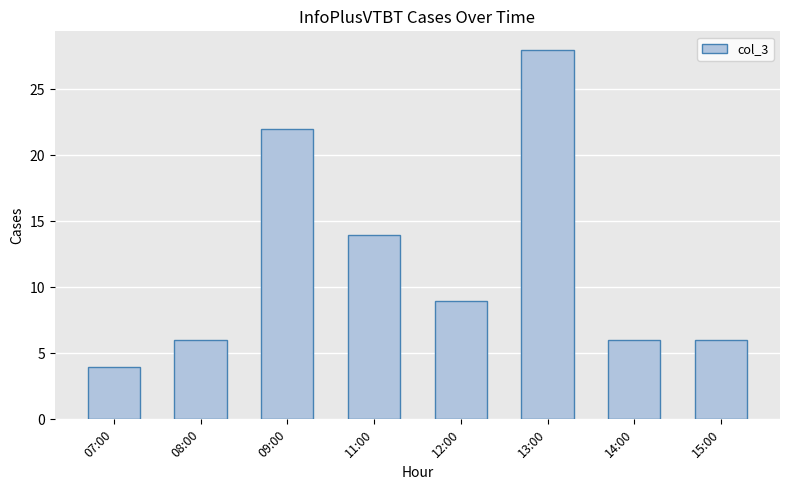

What is the difference between the second highest and minimum values?

18